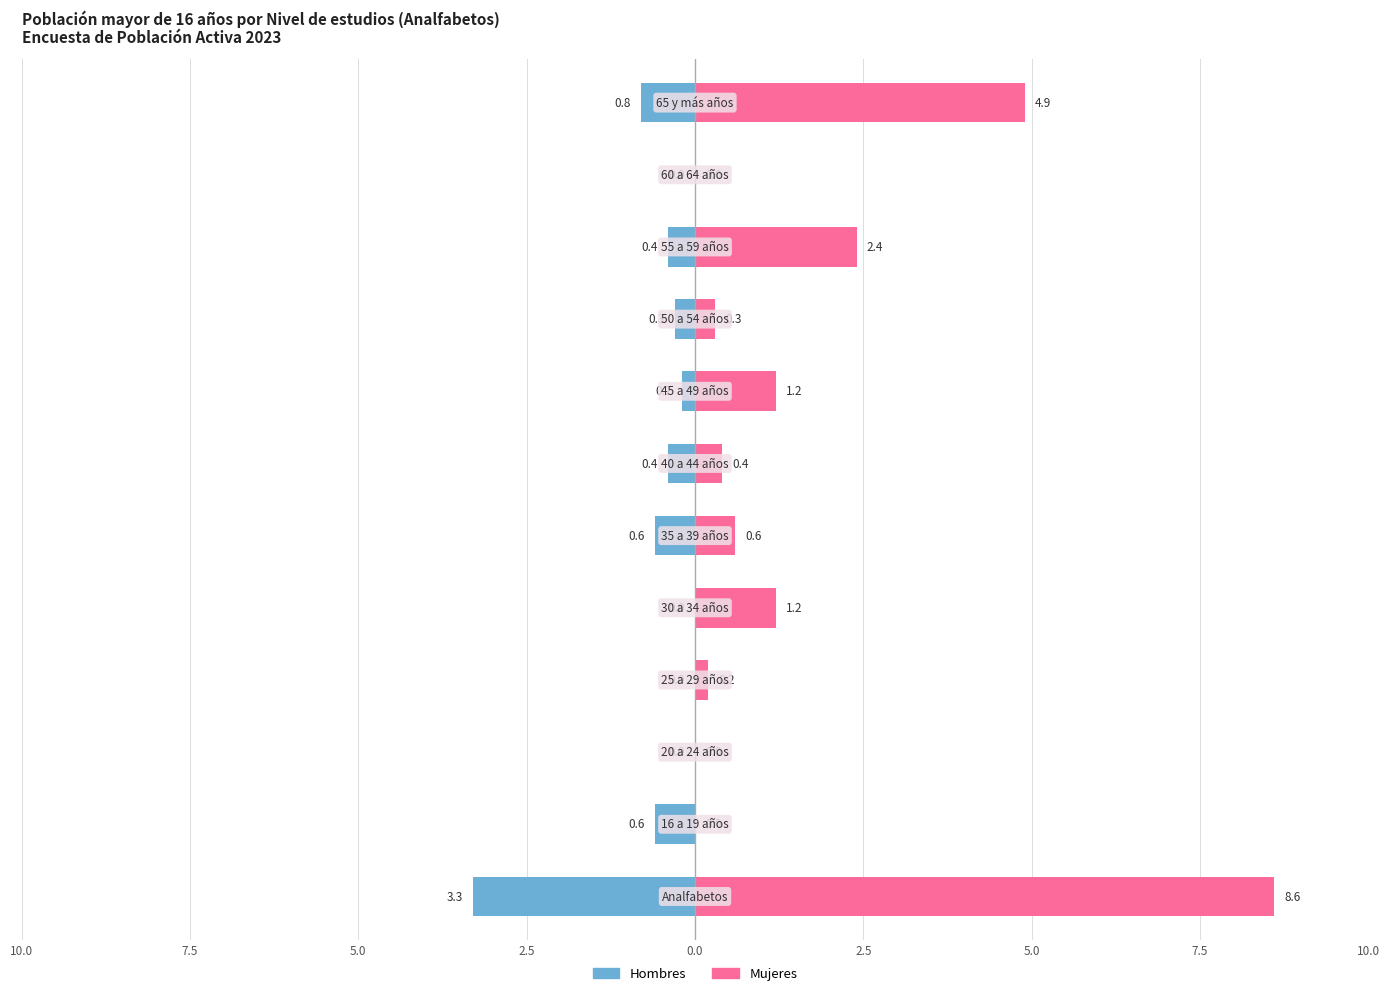

Is the value of Hombres at 10.0 greater than the value of Mujeres at 2.5?

No